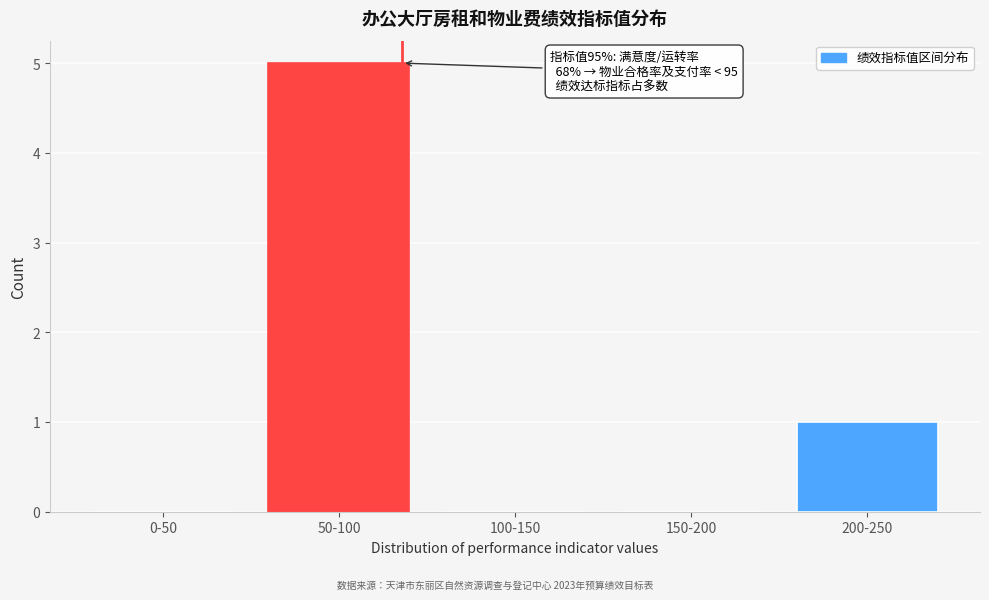

Reading left to right, list all the values displayed in this chart.

0-50=0	50-100=5	100-150=0	150-200=0	200-250=1